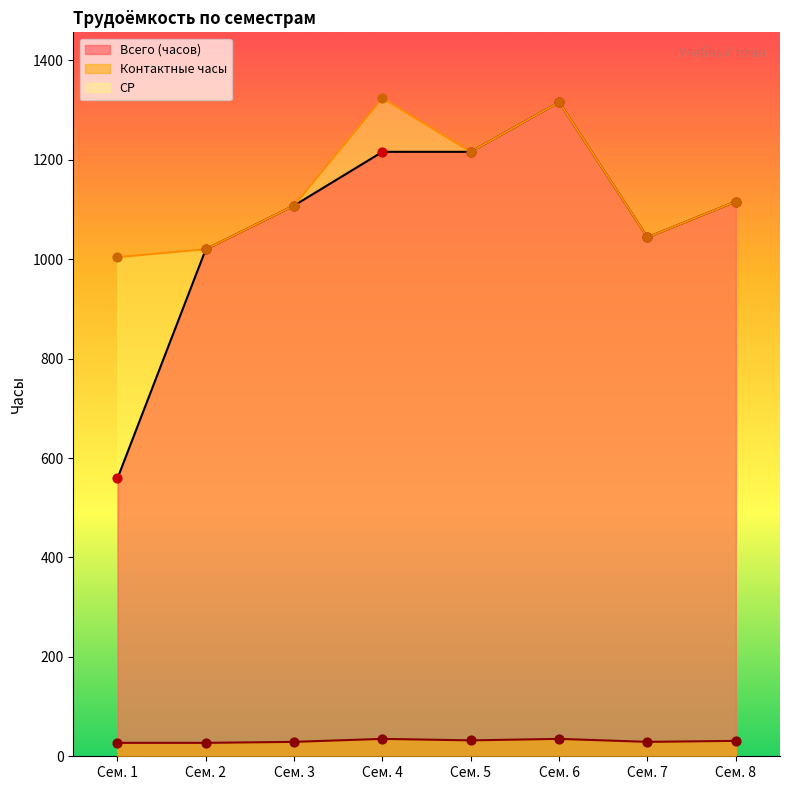

At how many categories does at least one series exceed 722?

8